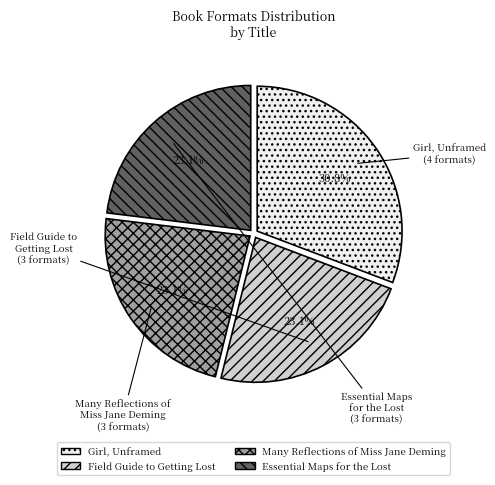

Does Essential Maps for the Lost represent more than half of the total?

No